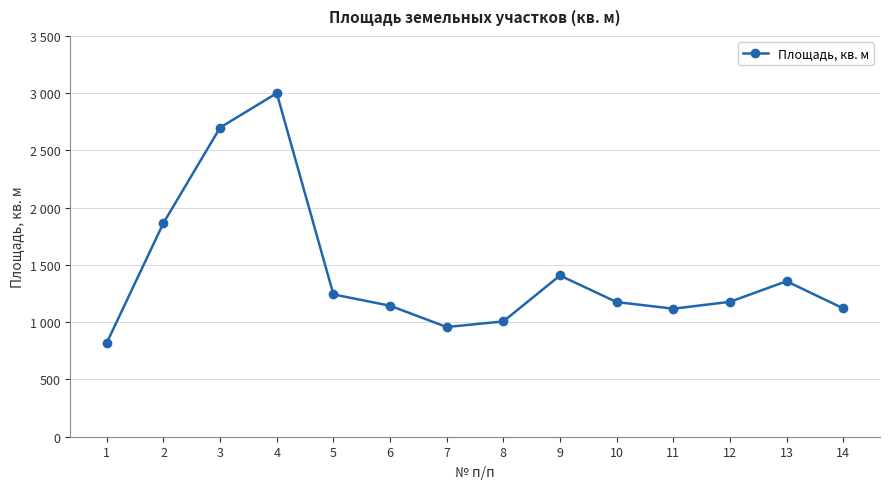

Does the chart have visible grid lines?

Yes